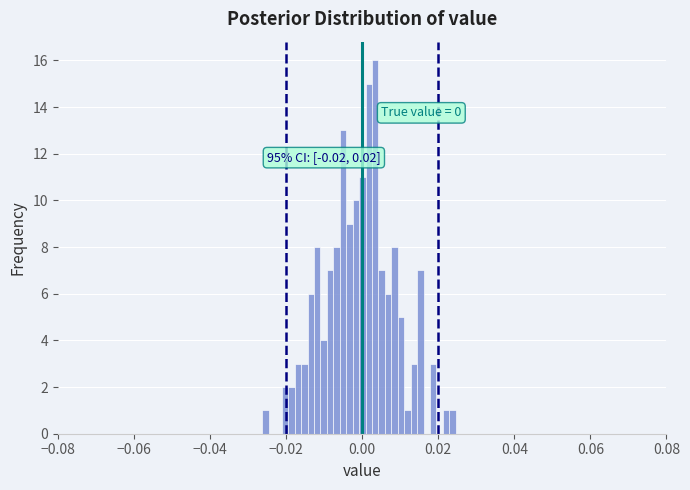

Around what value on the x-axis is the tallest bar? Give the approximate position of its centre, as read against the axis.

0.004